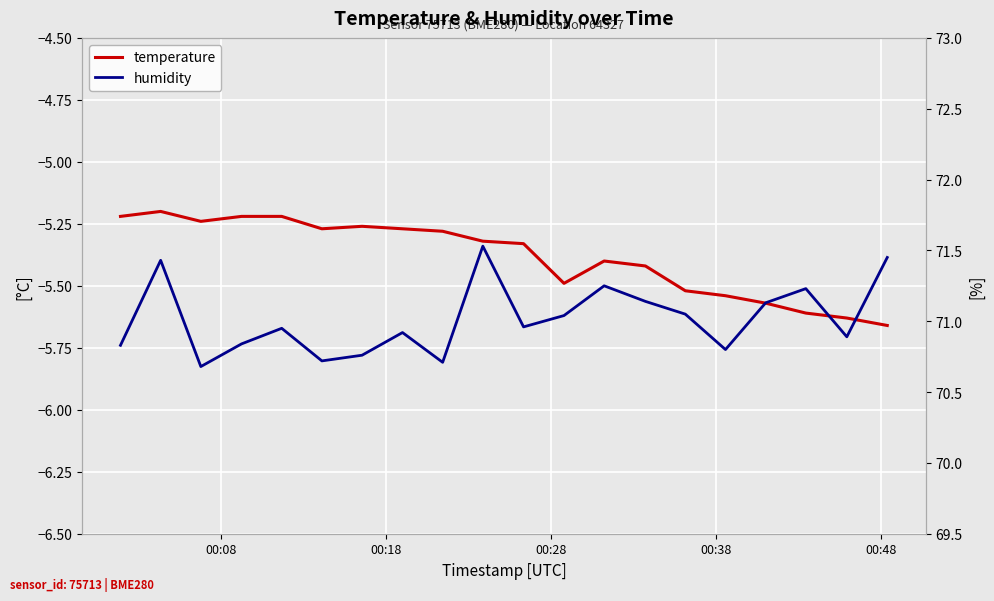

True or false: humidity has more than 2 points higher than both neighbors.

True